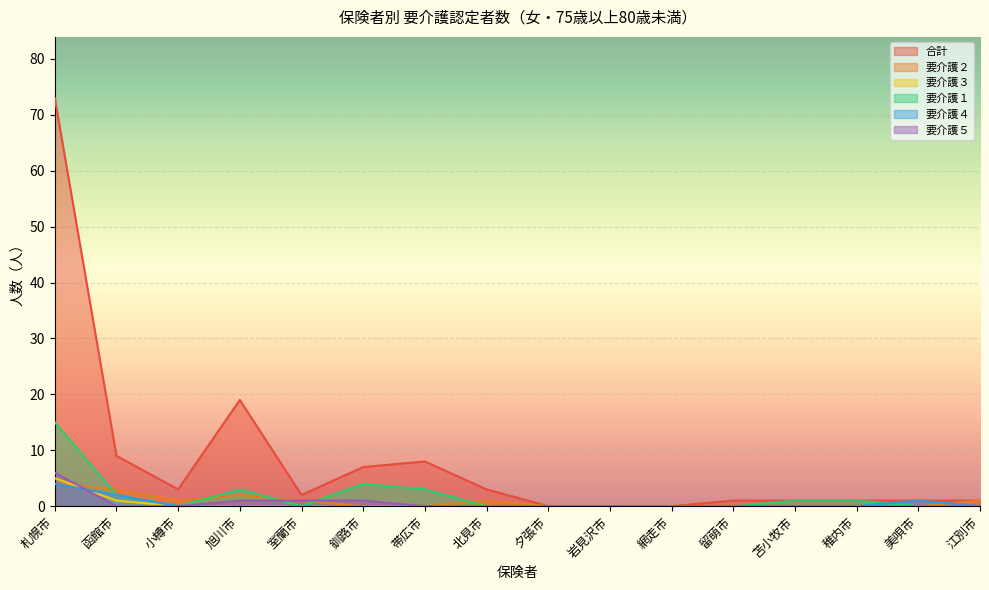

The value of 要介護５ at 旭川市 is 2. True or false?

False